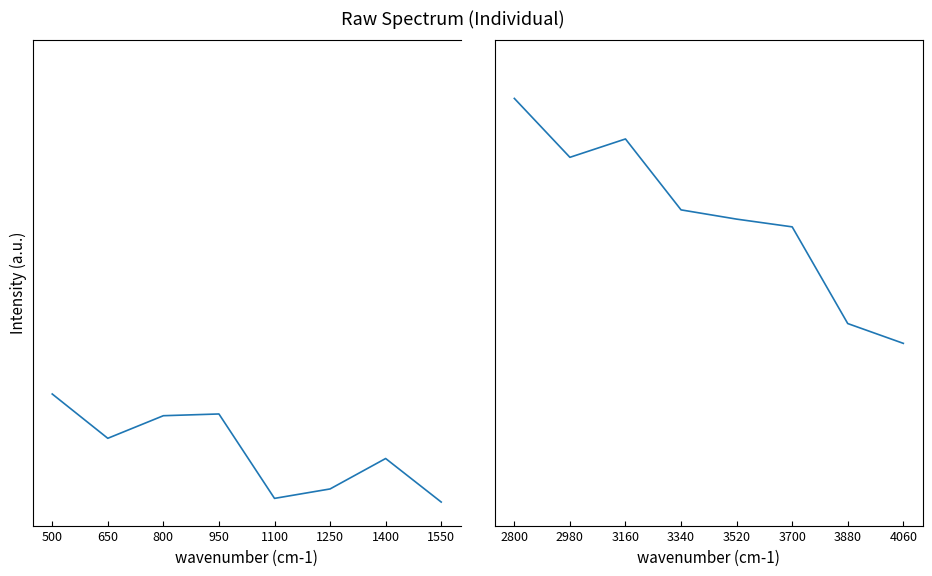

Read the value at 2980.

18115.6